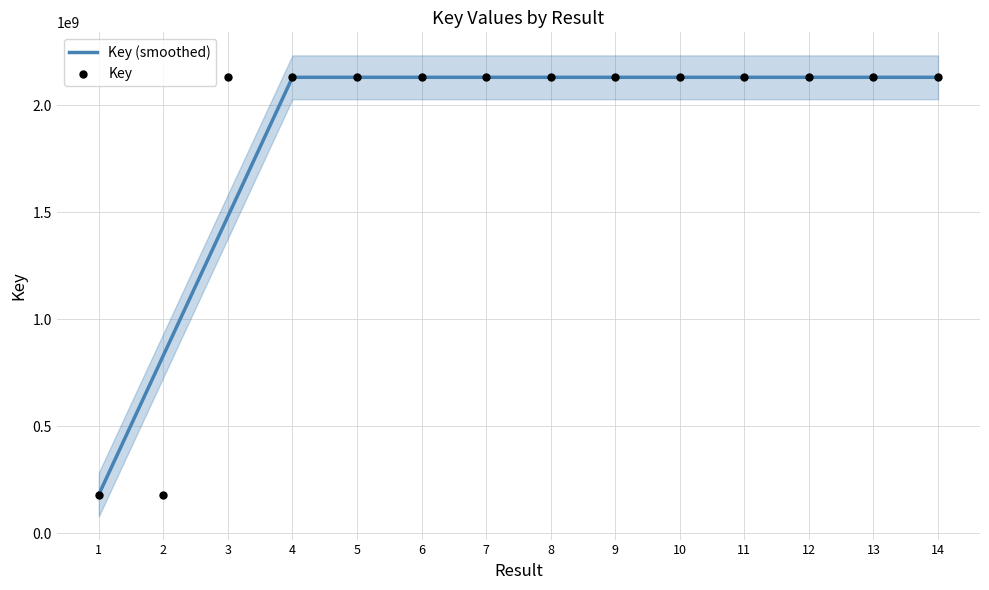

Which series has the widest spread of Y values?

Key